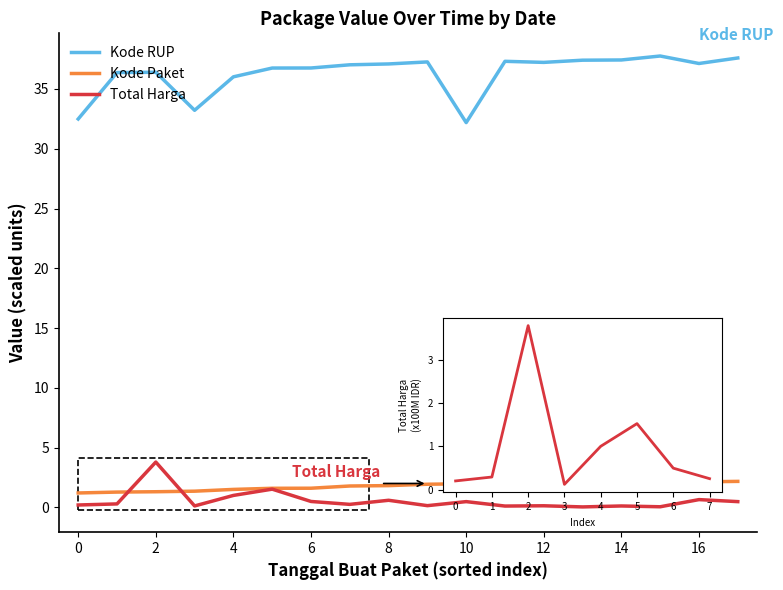

How many lines are shown in the chart?

3